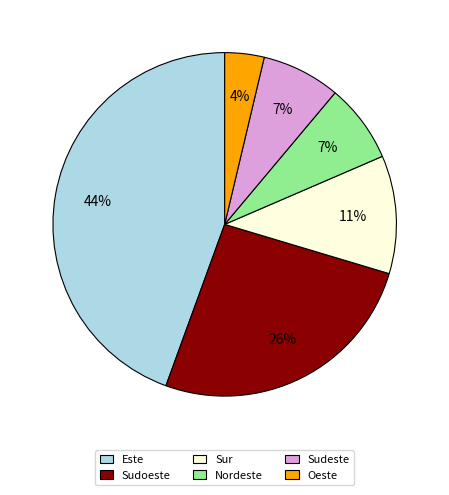

Do Este and Nordeste together represent more than half of the pie?

Yes